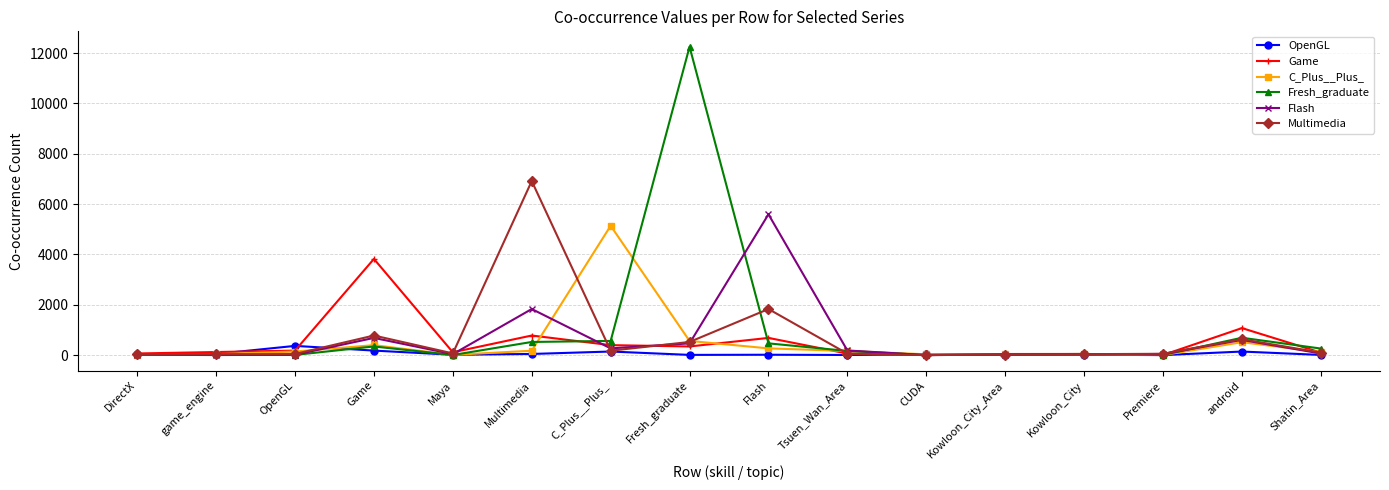

What is the average value of the Fresh_graduate series?

963